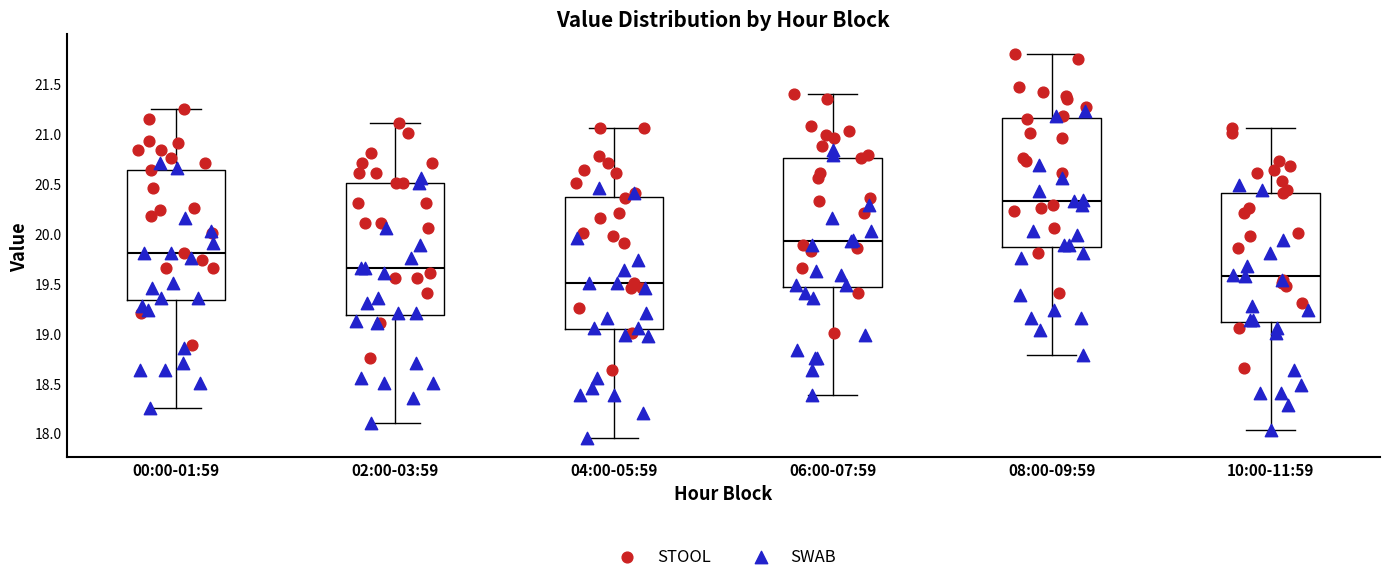

Reading left to right, read every box against the y-axis: the position of its median line, the range the box covers, and the ends of its whiskers. The values are not printed on the chart, so give them approximately, as read against the axis.

00:00-01:59: median 19.80, box 19.35 to 20.65, whiskers 18.25 to 21.25
02:00-03:59: median 19.65, box 19.20 to 20.50, whiskers 18.10 to 21.10
04:00-05:59: median 19.50, box 19.05 to 20.35, whiskers 17.95 to 21.05
06:00-07:59: median 19.95, box 19.45 to 20.75, whiskers 18.40 to 21.40
08:00-09:59: median 20.35, box 19.85 to 21.15, whiskers 18.80 to 21.80
10:00-11:59: median 19.60, box 19.10 to 20.40, whiskers 18.05 to 21.05